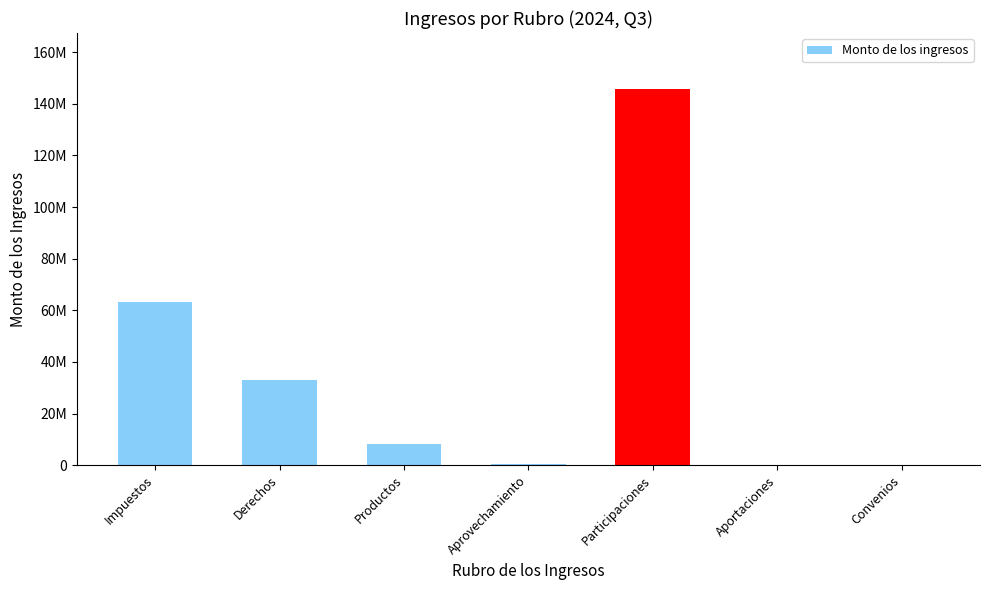

Reading right to left, extract all data points from this chart.

0.0	0.0	145601721.0	580597.8	8127790.7	32982943.7	63319313.3